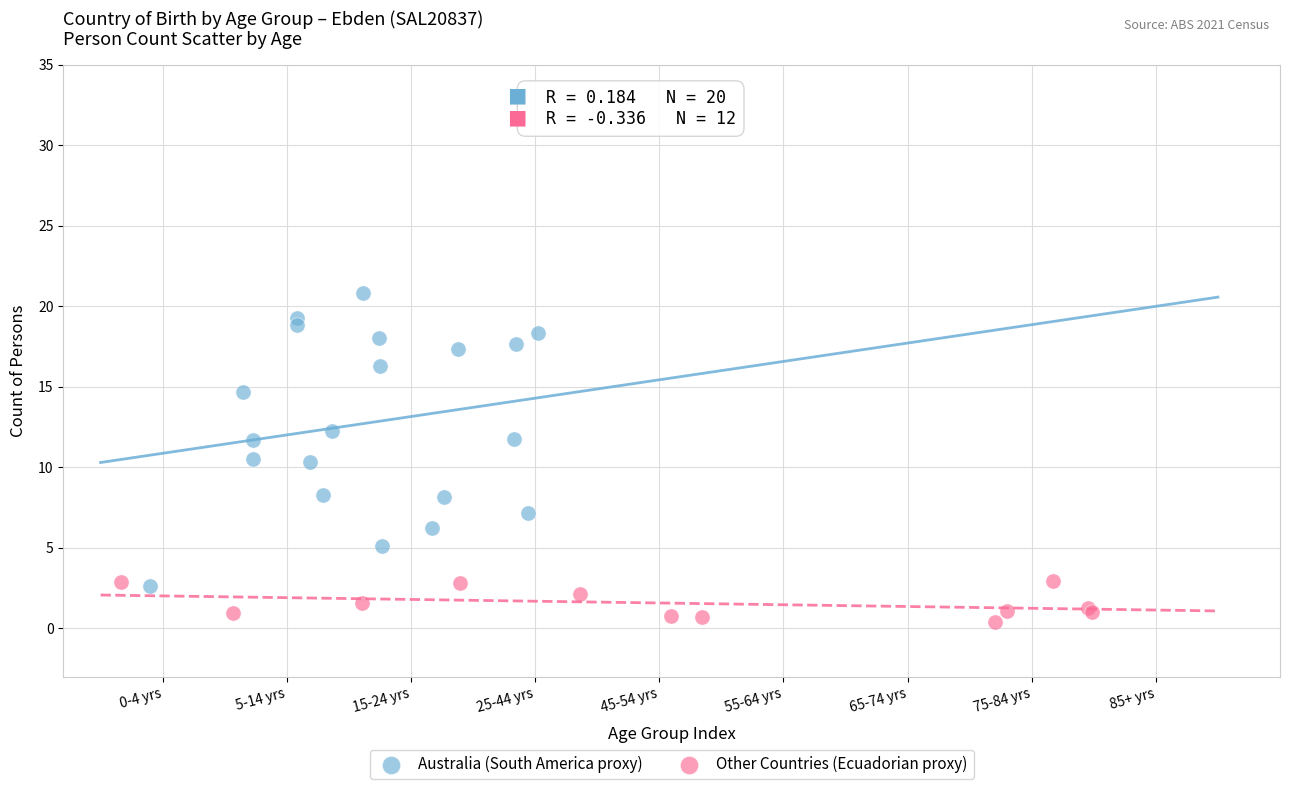

Which series reaches the minimum Y coordinate?

Other Countries (Ecuadorian proxy)